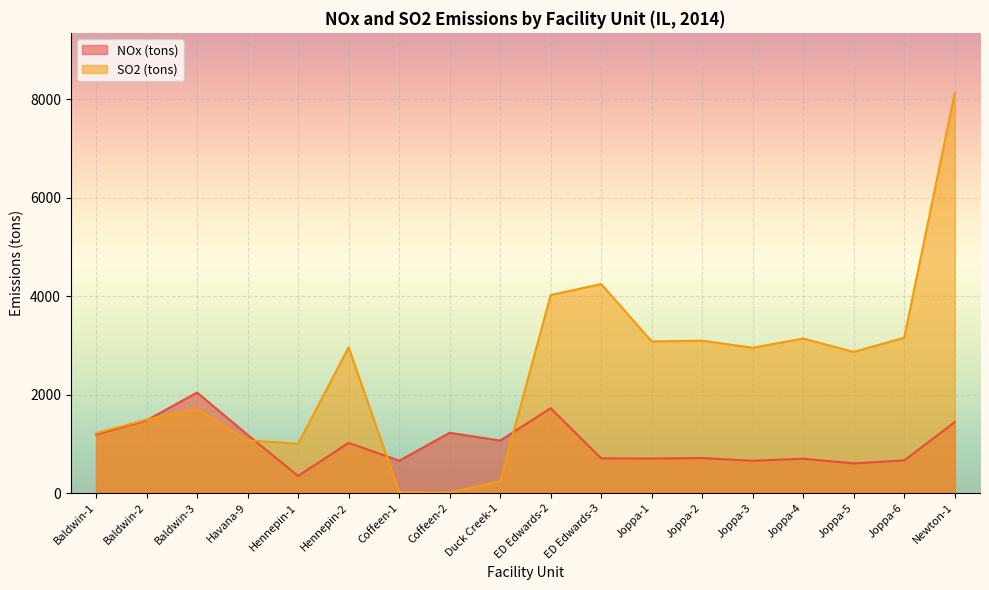

How many data points does each series have?

18